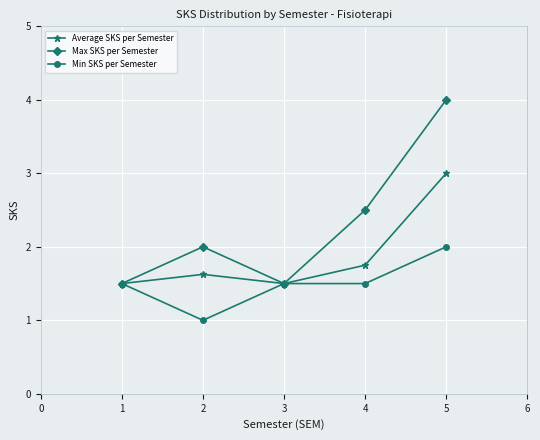

How many values in the Min SKS per Semester series exceed 1?

4